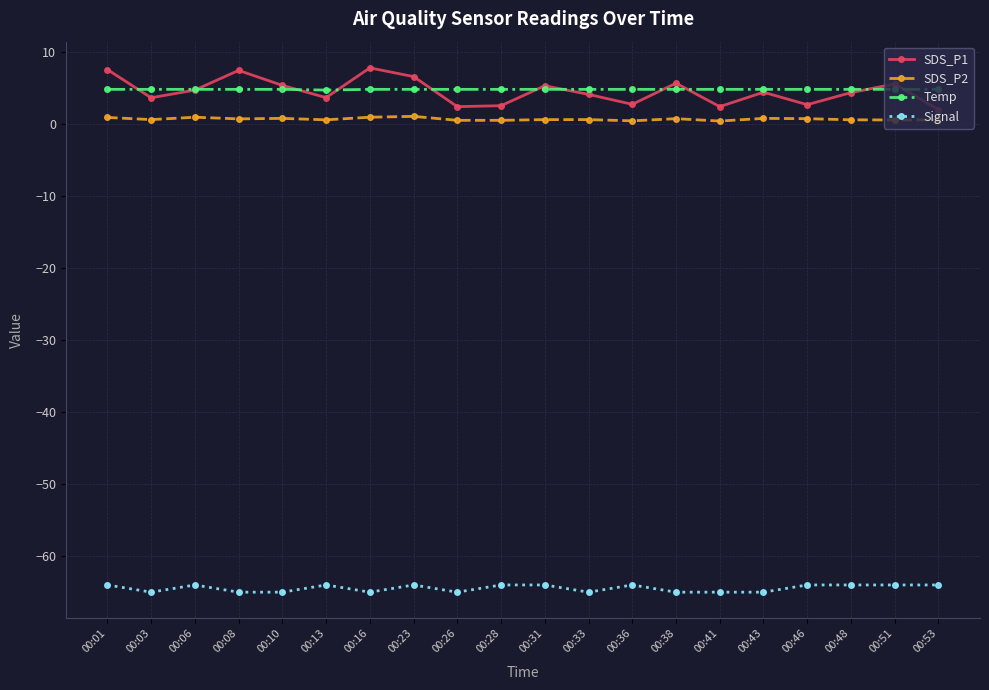

True or false: SDS_P2 has more than 0 interior local peaks.

True